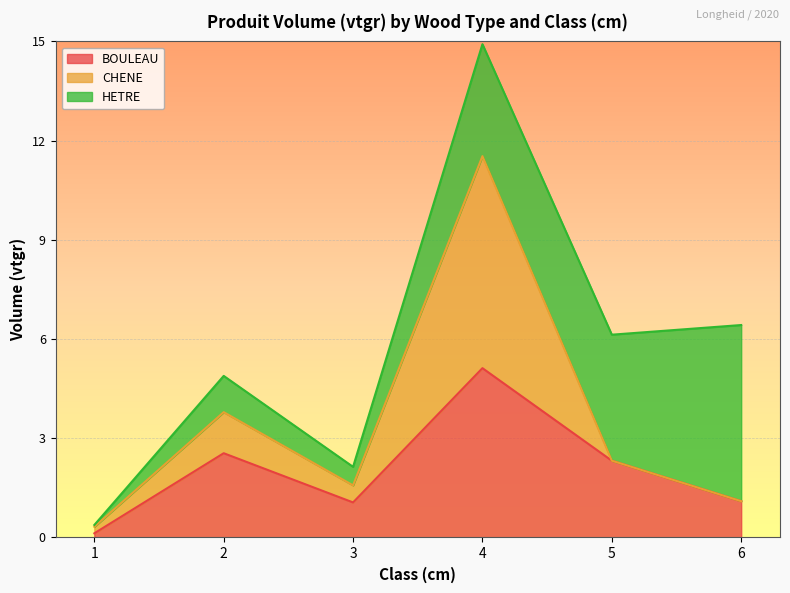

Is the value of BOULEAU at 2 greater than the value of CHENE at 6?

Yes